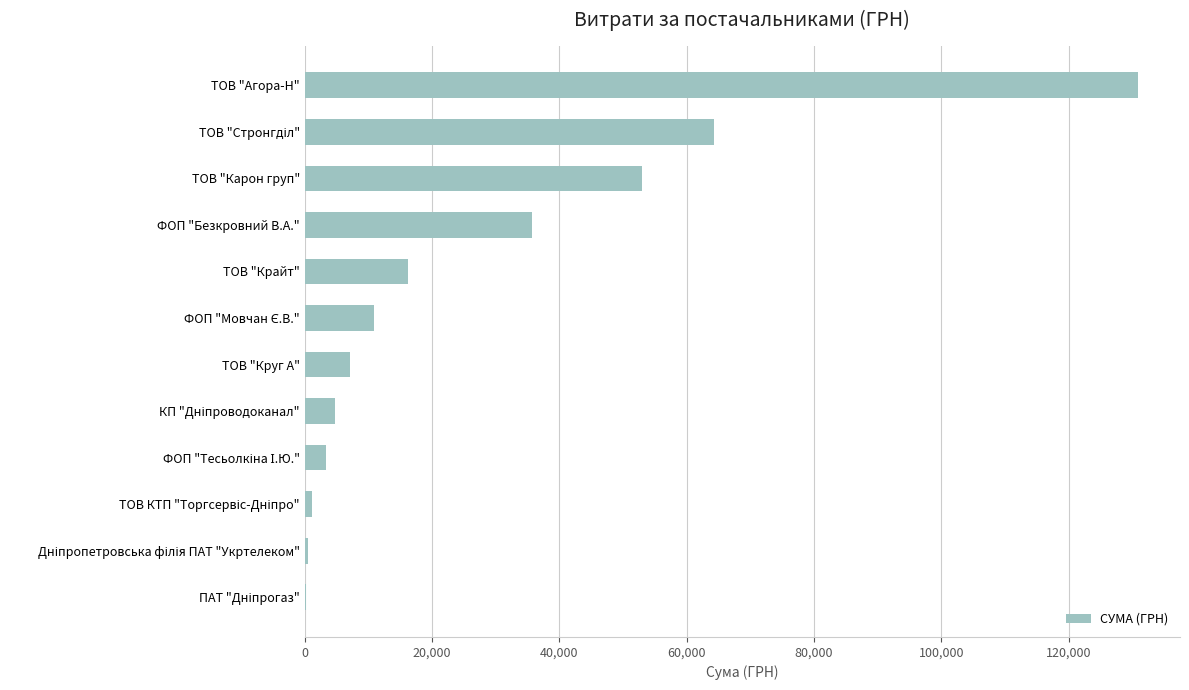

What value does the data have at ТОВ "Карон груп"?

52936.8